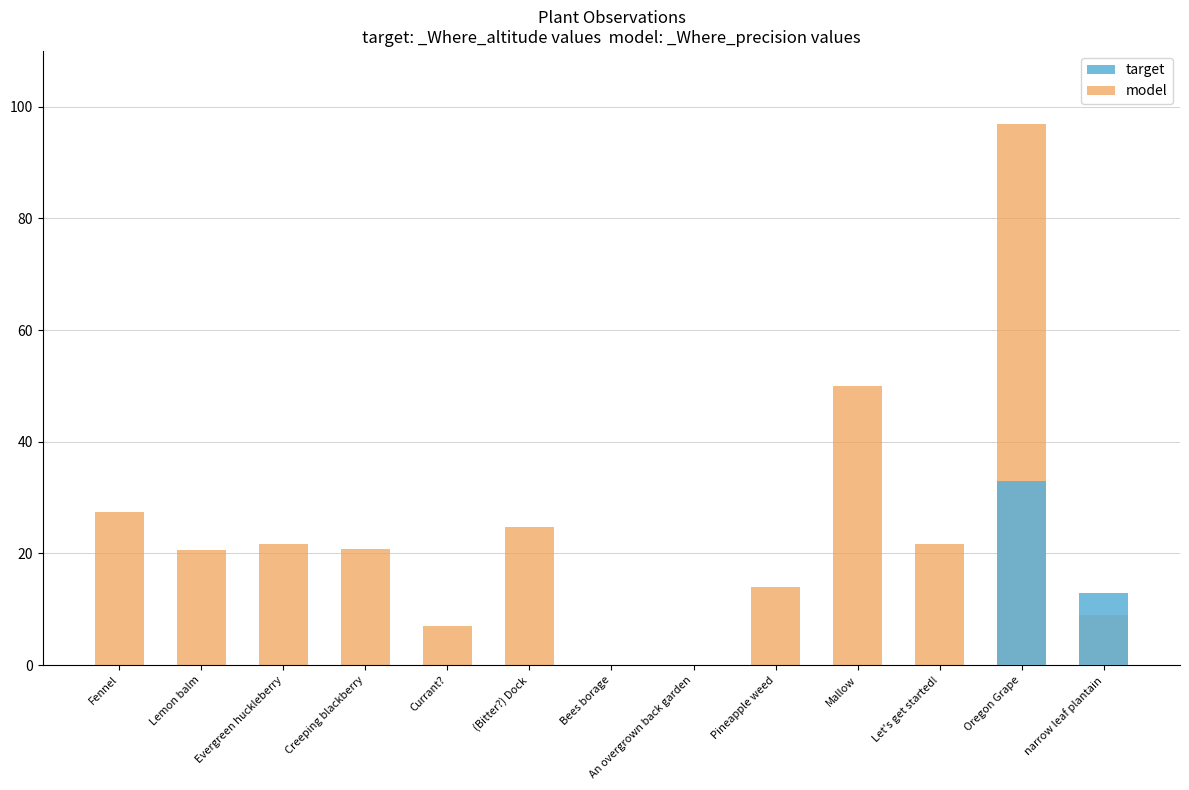

What are all the series names shown in the legend?

target, model